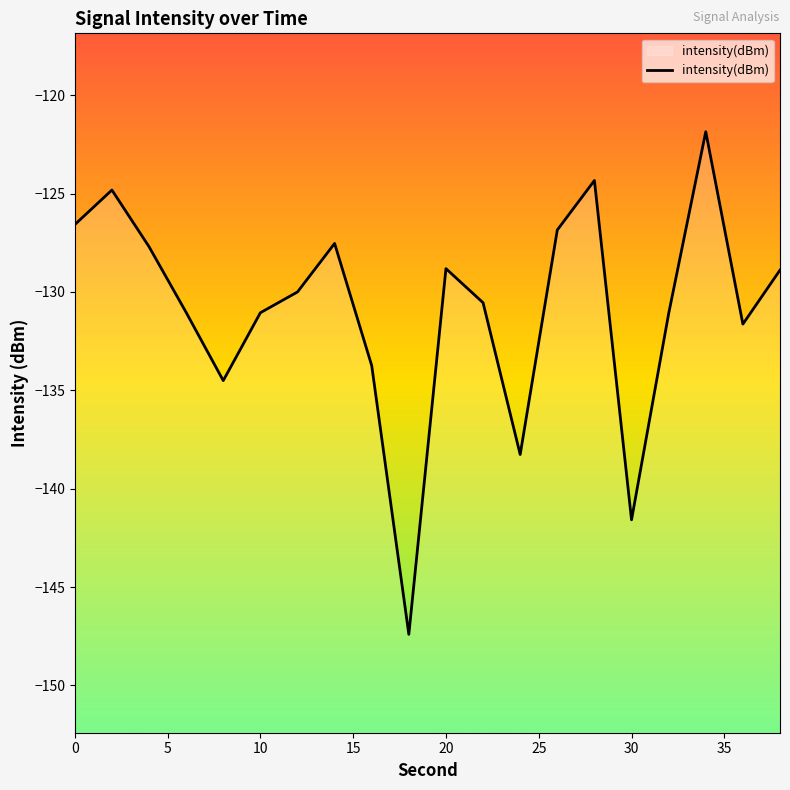

The chart shows a value of -128.8 at 20. True or false?

True